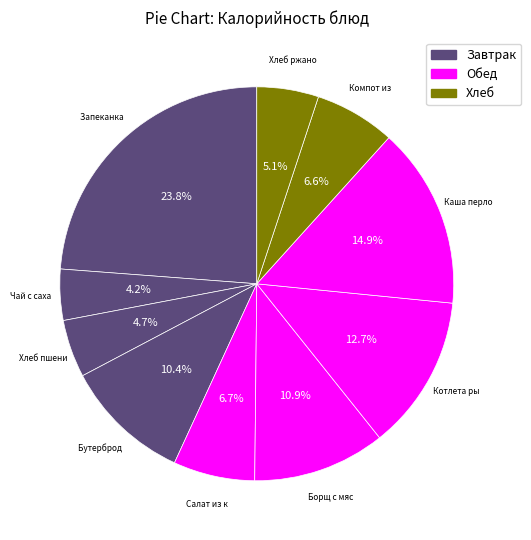

Is there any slice that represents more than half of the pie?

No